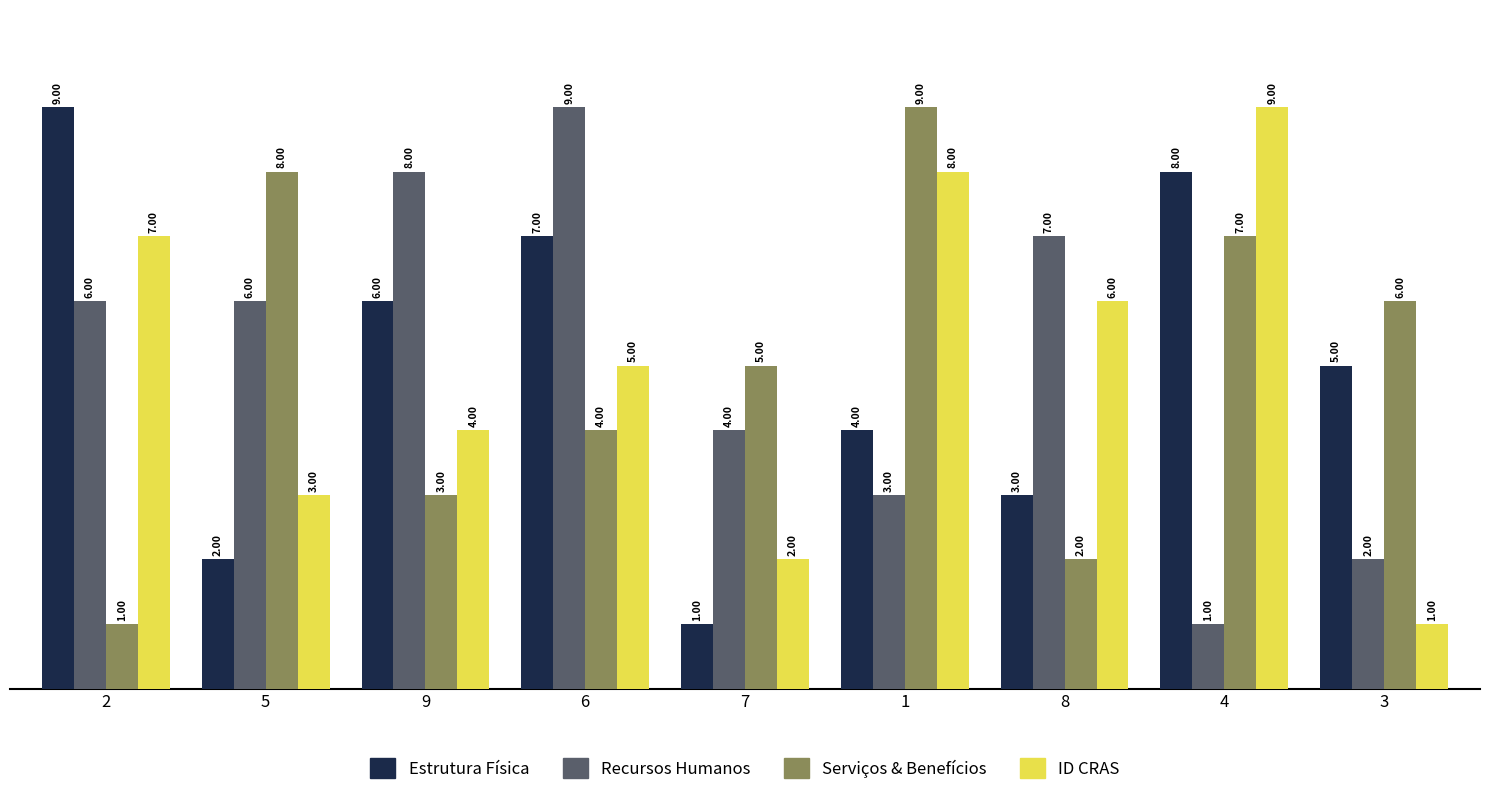

What is the spread (max minus min) of values at 6?

5